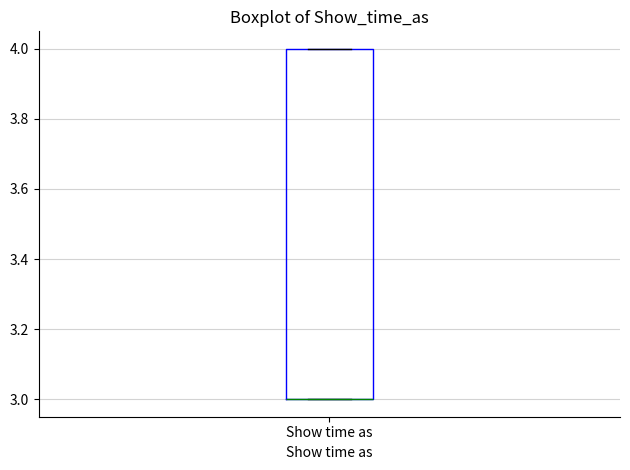

Read this box plot against the y-axis: the position of the median line, the range covered by the box, and the ends of both whiskers. The values are not printed on the chart, so give them approximately, as read against the axis.

median 3 (drawn on the box's lower edge), box 3 to 4, whiskers 3 to 4